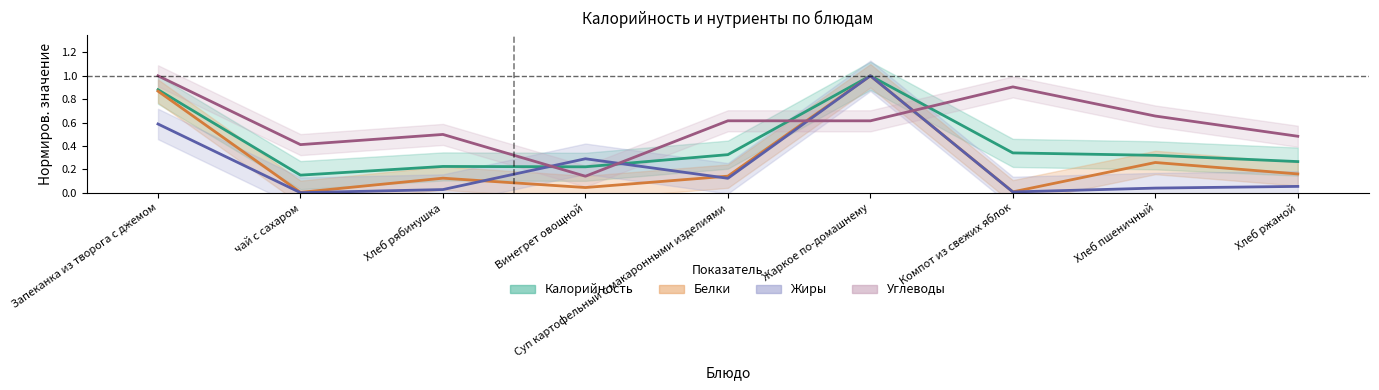

At which category does Углеводы reach its first local valley?

чай с сахаром